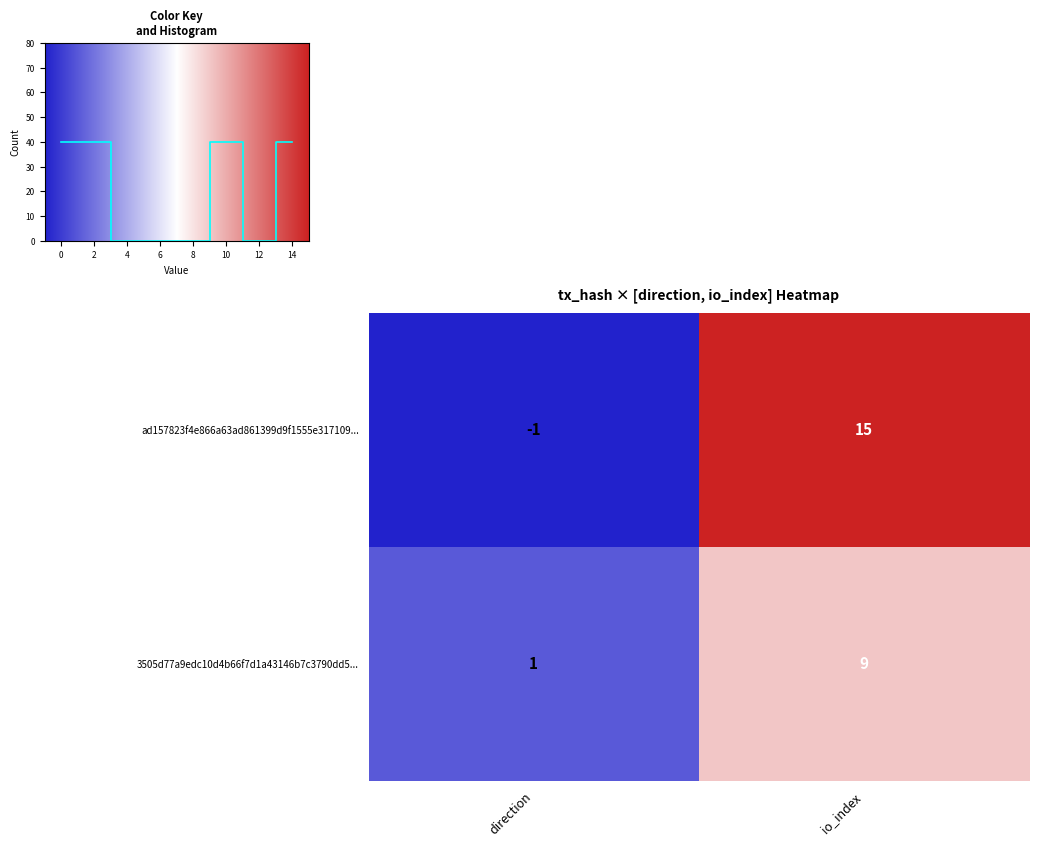

True or false: 3505d77a9edc10d4b66f7d1a43146b7c3790dd5... has a value of 9 at io_index.

True